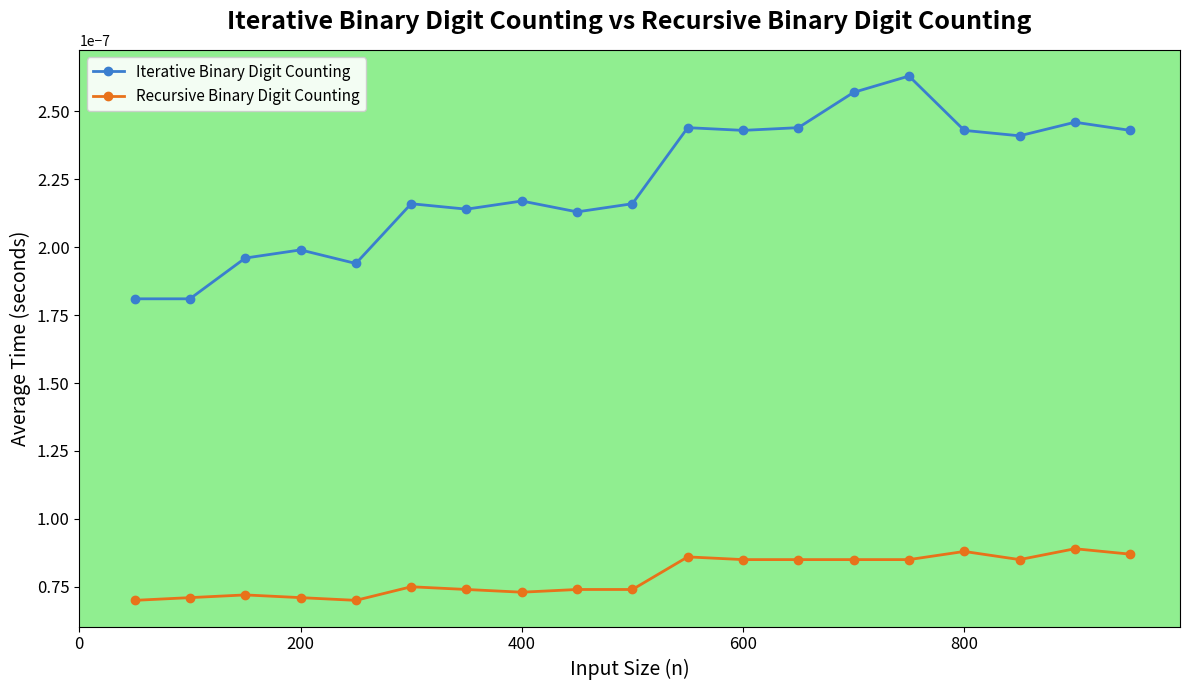

True or false: Recursive Binary Digit Counting and Iterative Binary Digit Counting intersect in this chart.

False